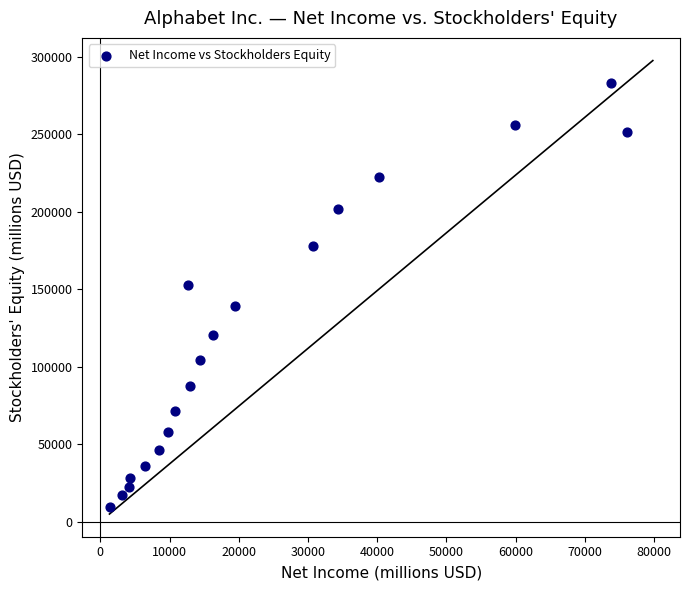

What is the range of X values (max minus min)?

74568